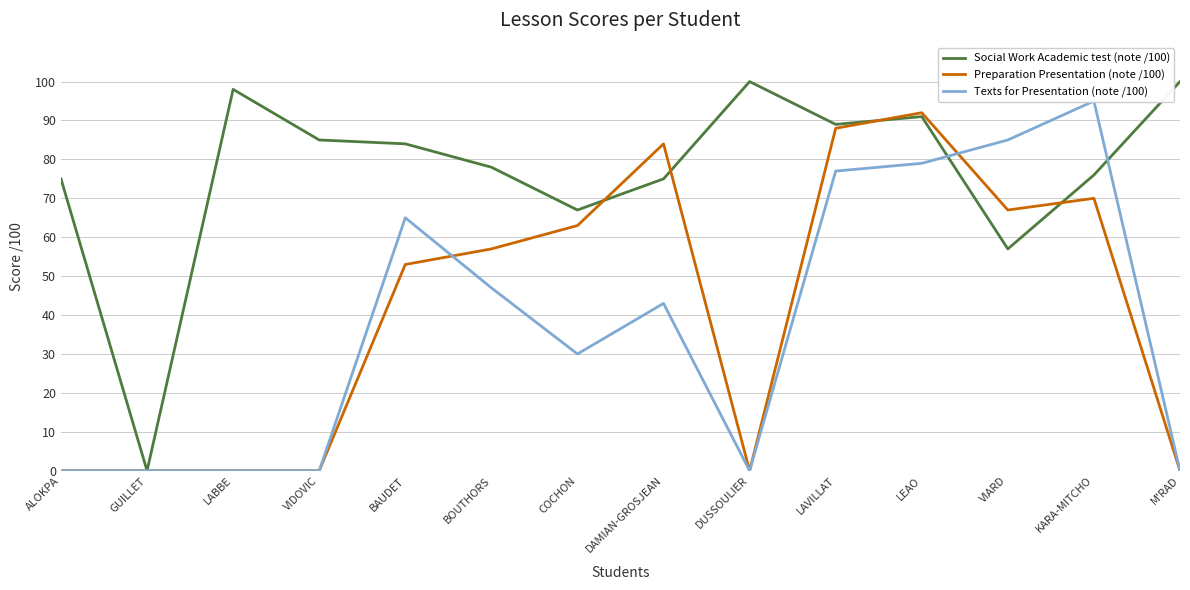

Rank the series at LAVILLAT from lowest to highest value.

Texts for Presentation (note /100), Preparation Presentation (note /100), Social Work Academic test (note /100)